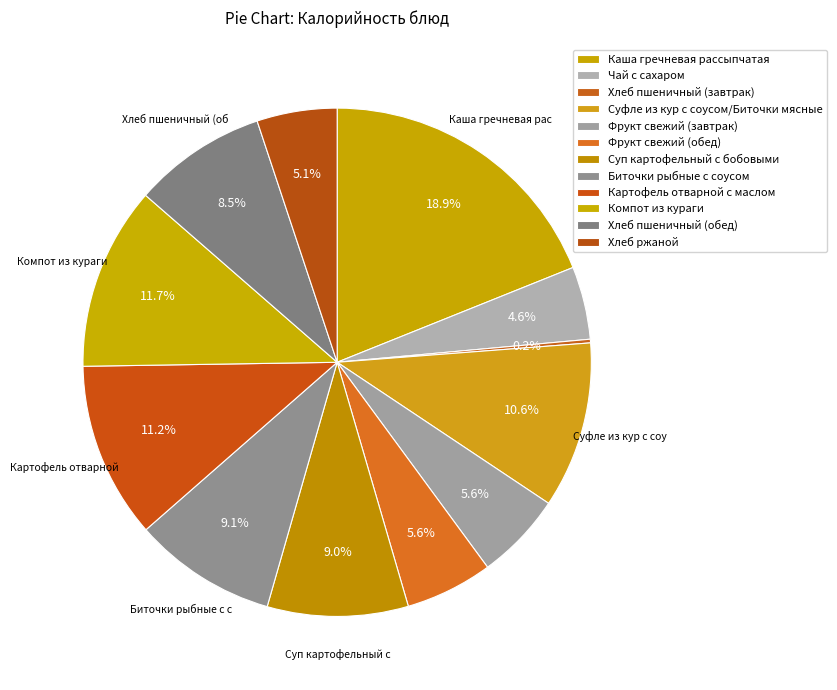

How many slices are in this pie chart?

12